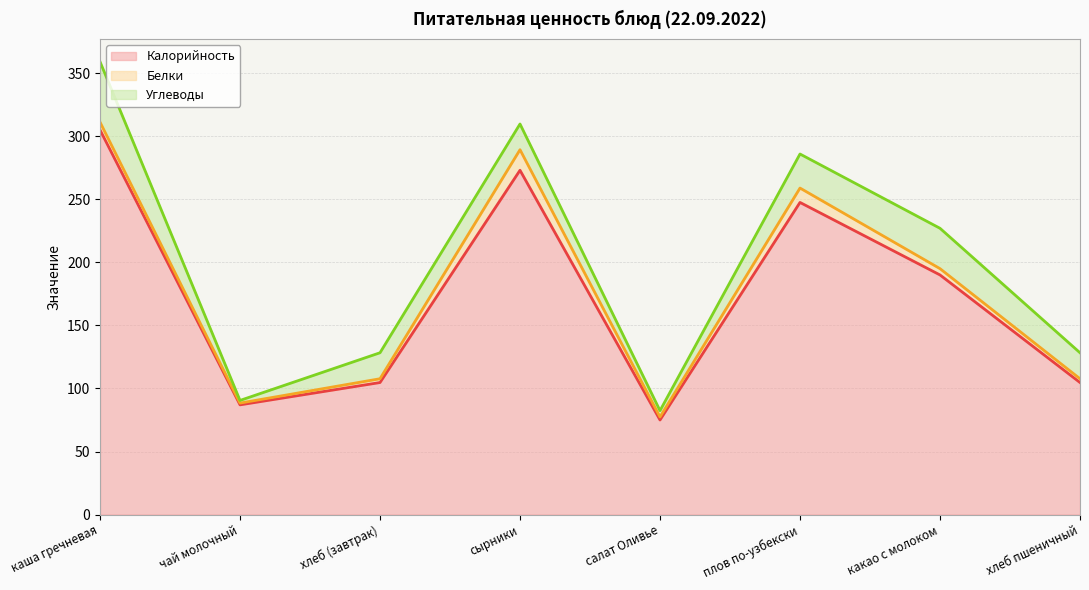

Reading left to right, transcribe all the data shown in this chart.

Калорийность: 305.0	87.0	104.7	273.0	75.0	247.5	190.0	104.7
Белки: 6.2	1.4	3.0	16.3	2.4	11.4	5.0	3.0
Углеводы: 47.9	2.1	20.6	20.4	5.0	27.0	32.0	20.6